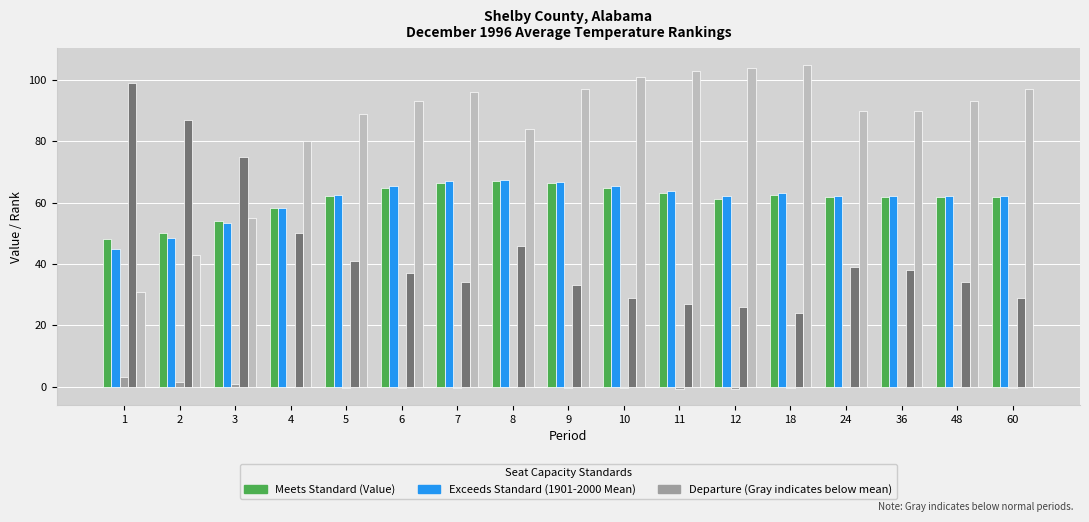

What is the greatest value displayed?

105.0